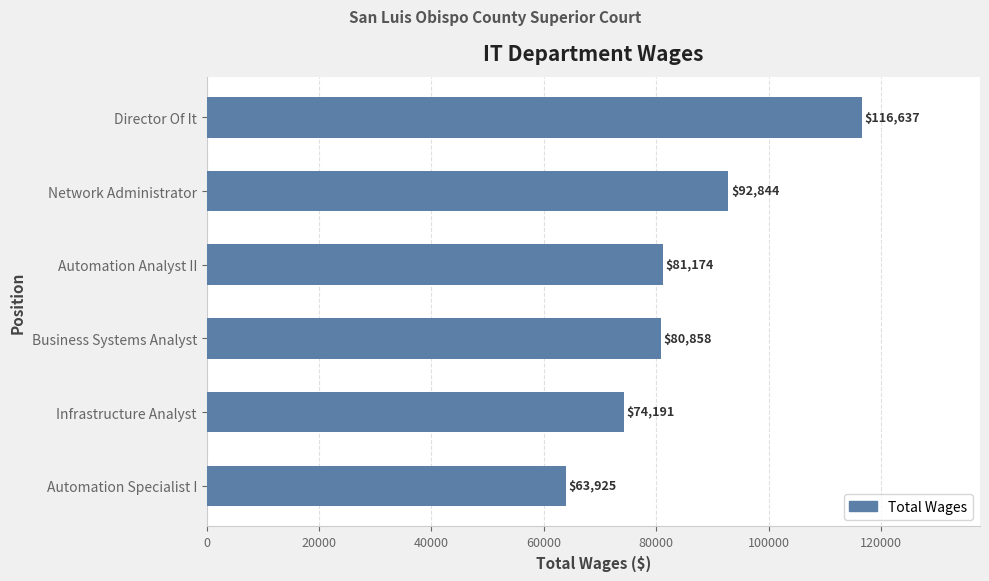

Read the value at Business Systems Analyst, to the nearest 100.

80900